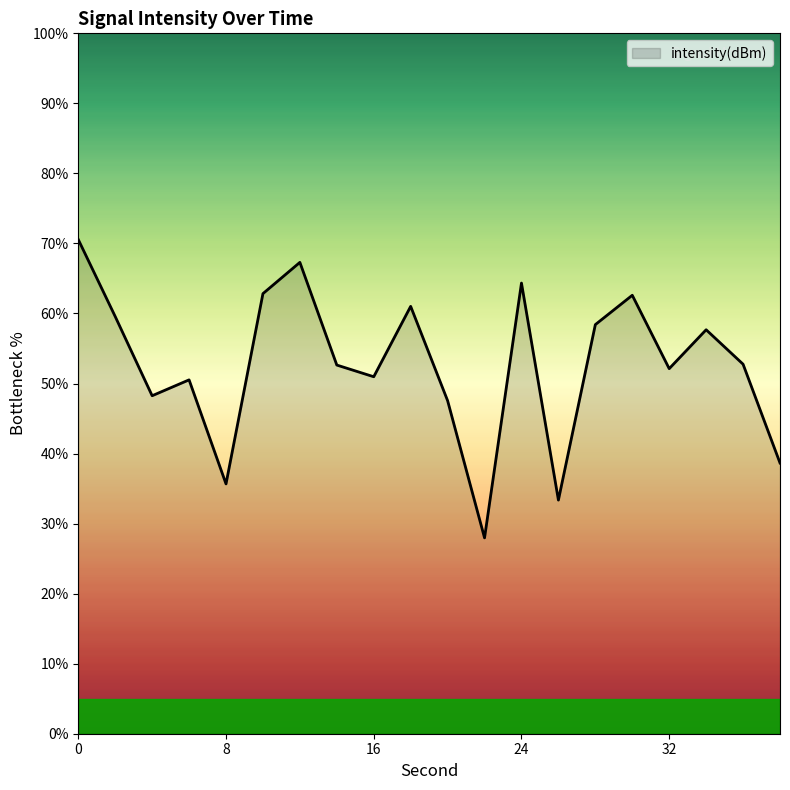

What is the minimum value shown in the chart?

28.0